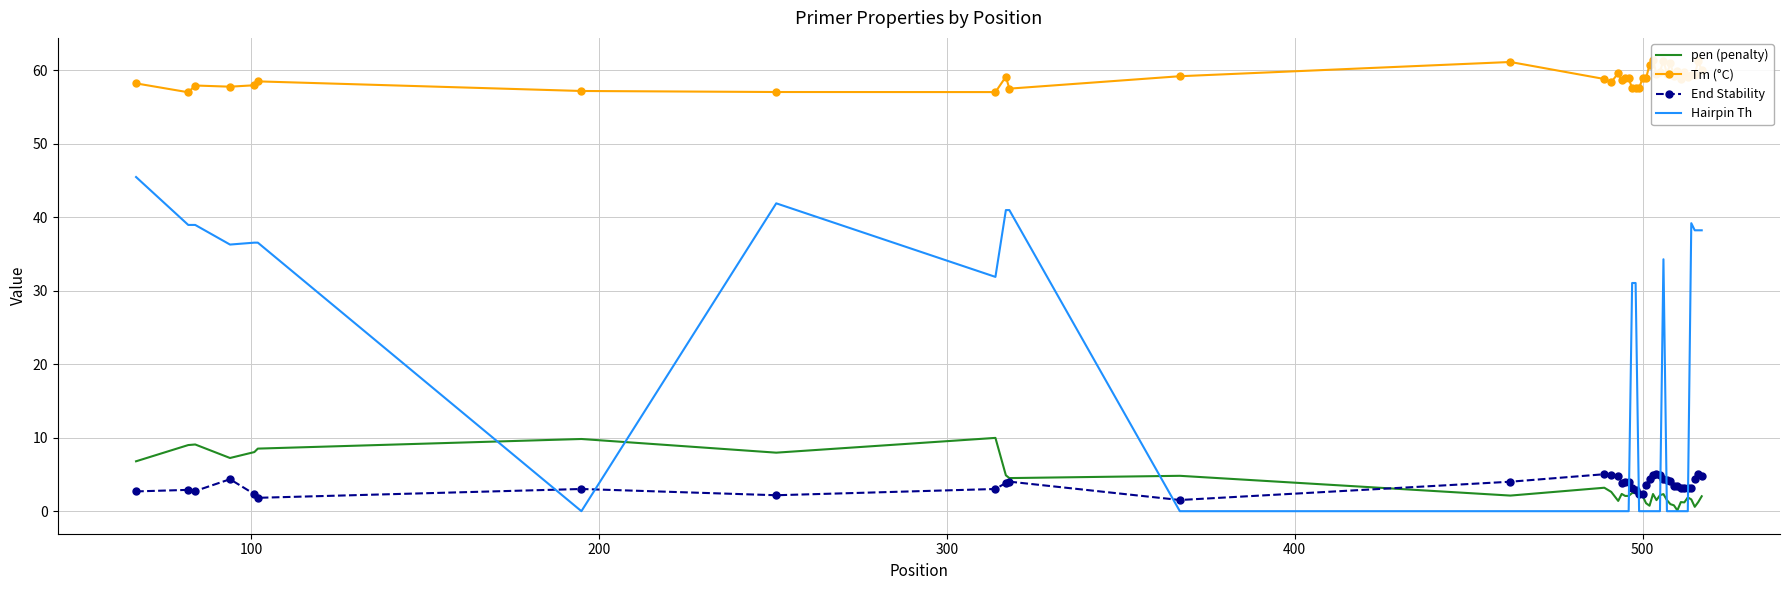

What is the minimum value for End Stability?

1.5